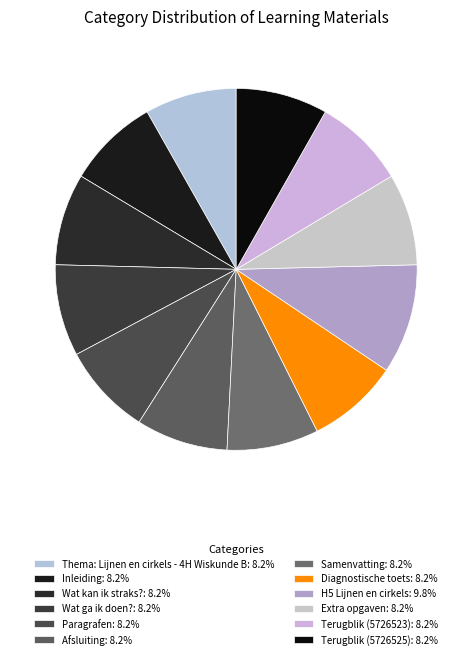

To the nearest percent, what is the combined percentage of Extra opgaven and Terugblik (5726525)?

16%